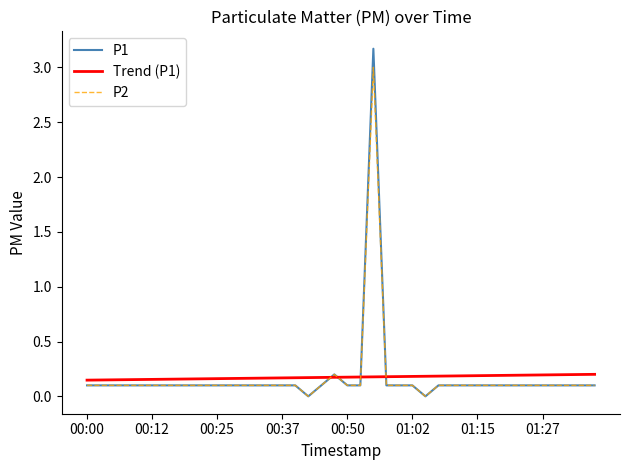

Rank the series by their maximum value, from highest to lowest.

P1, P2, Trend (P1)